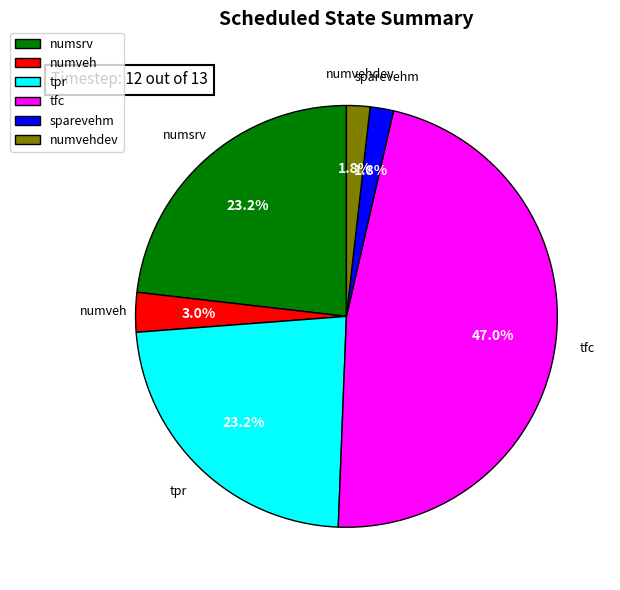

Does any single category account for the majority?

No